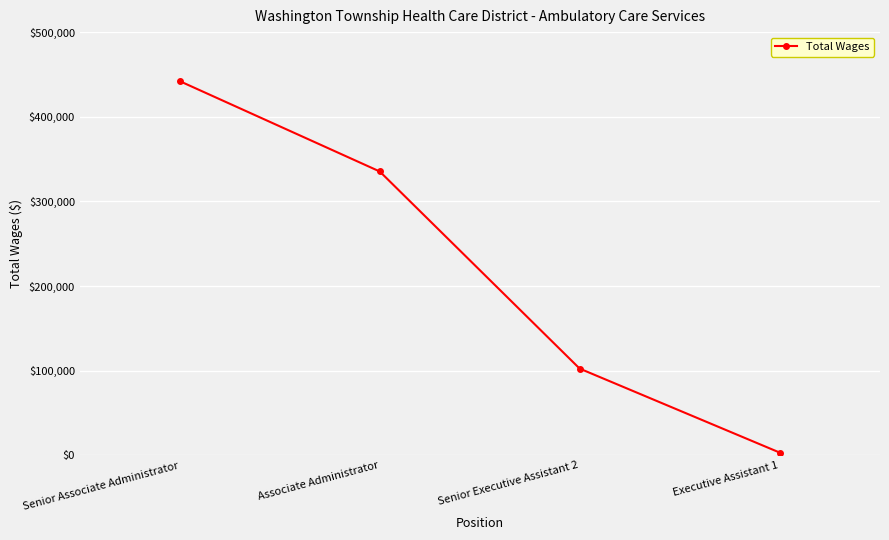

Where does the data first go above 335344?

Senior Associate Administrator